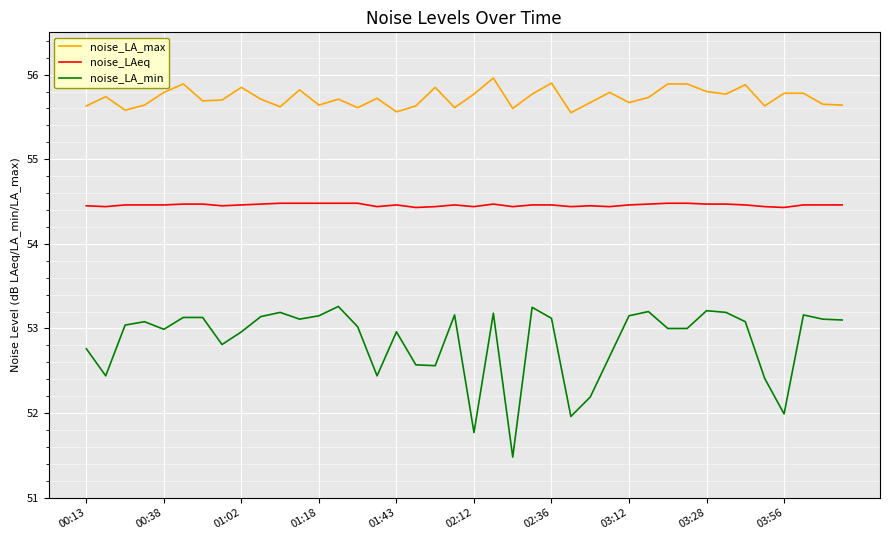

How many series are shown in this chart?

3